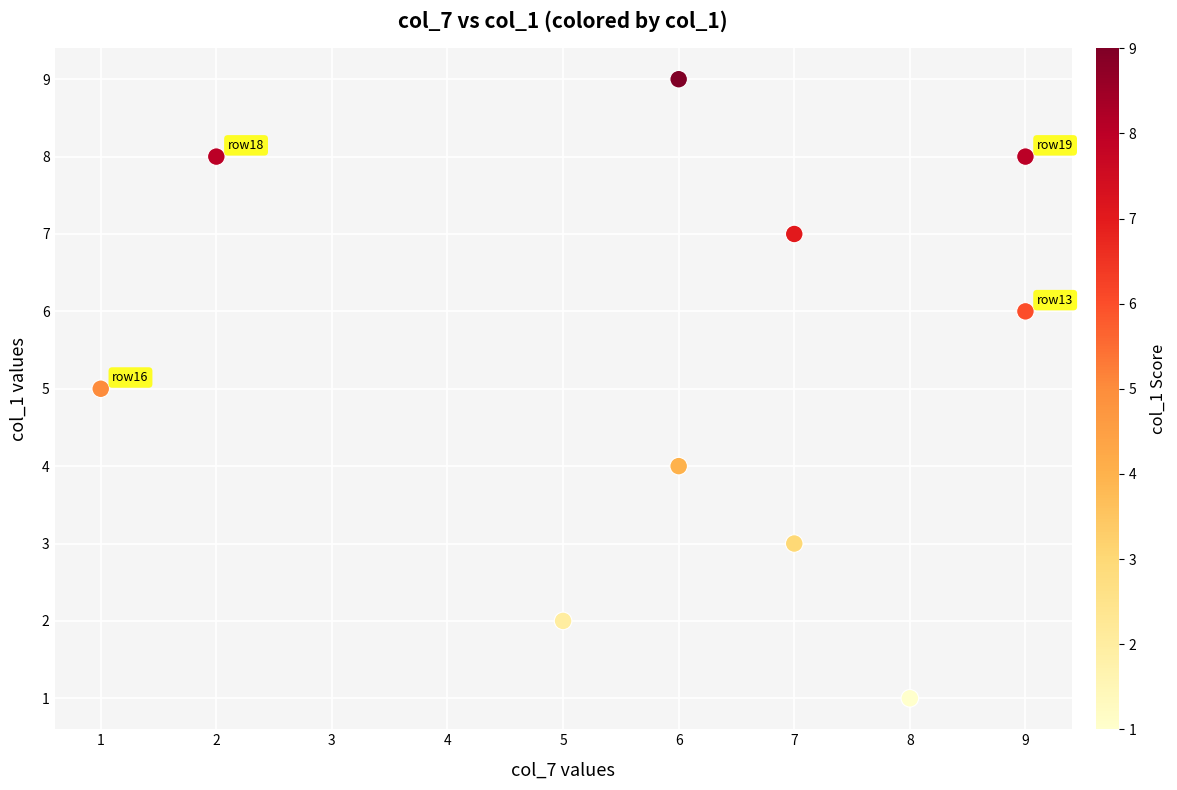

What is the average X value?

6